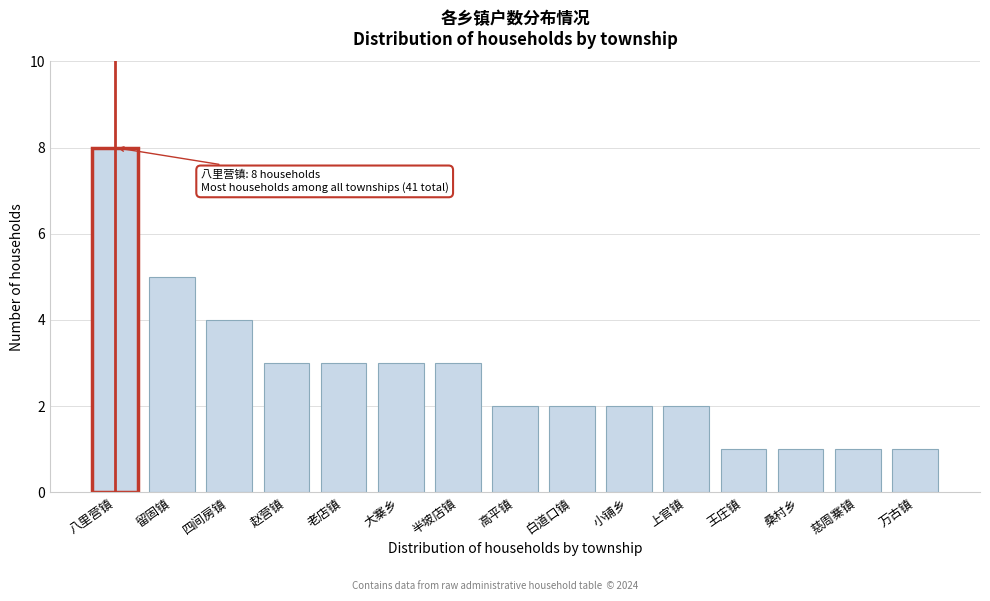

Reading left to right, what are all the values shown in this chart?

8	5	4	3	3	3	3	2	2	2	2	1	1	1	1